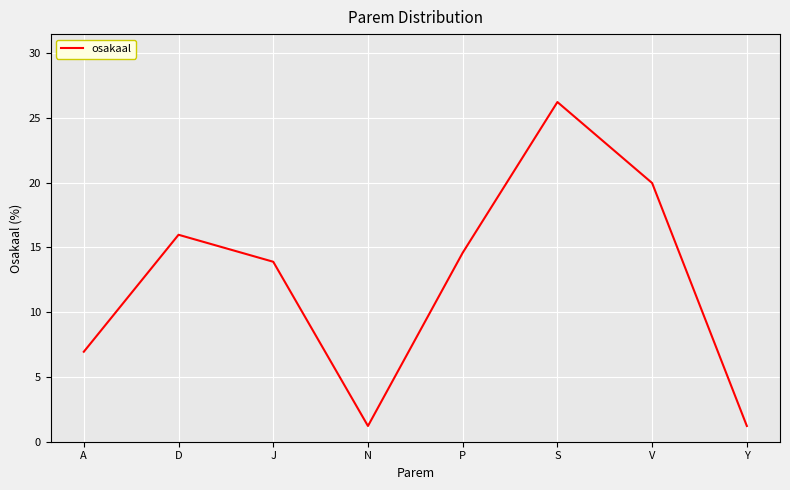

What is the sum of the values at S and Y?

27.4